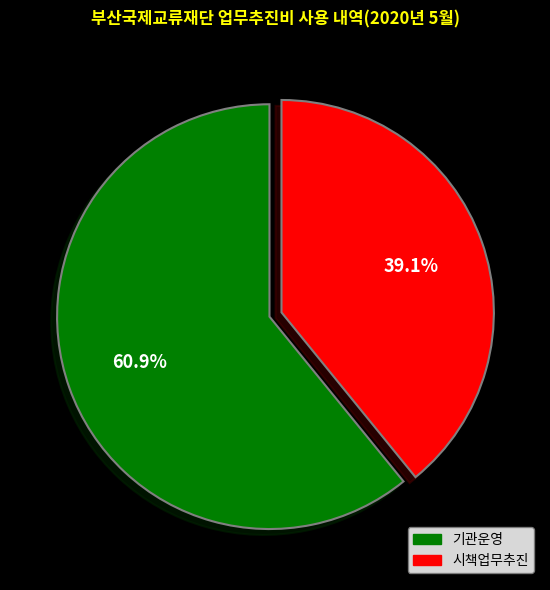

Count the number of slices in the pie.

2